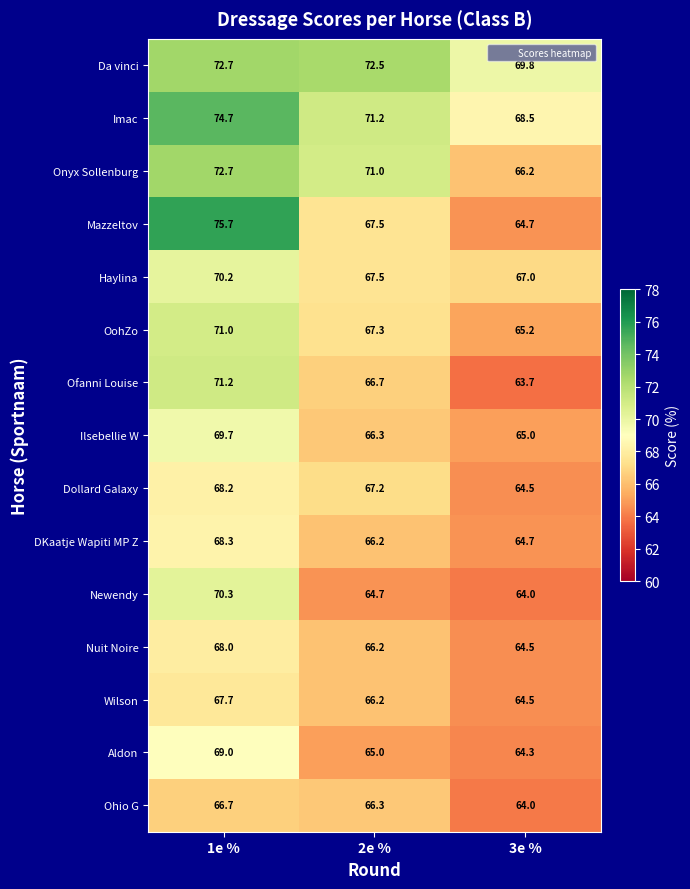

How many distinct data groups are displayed?

15